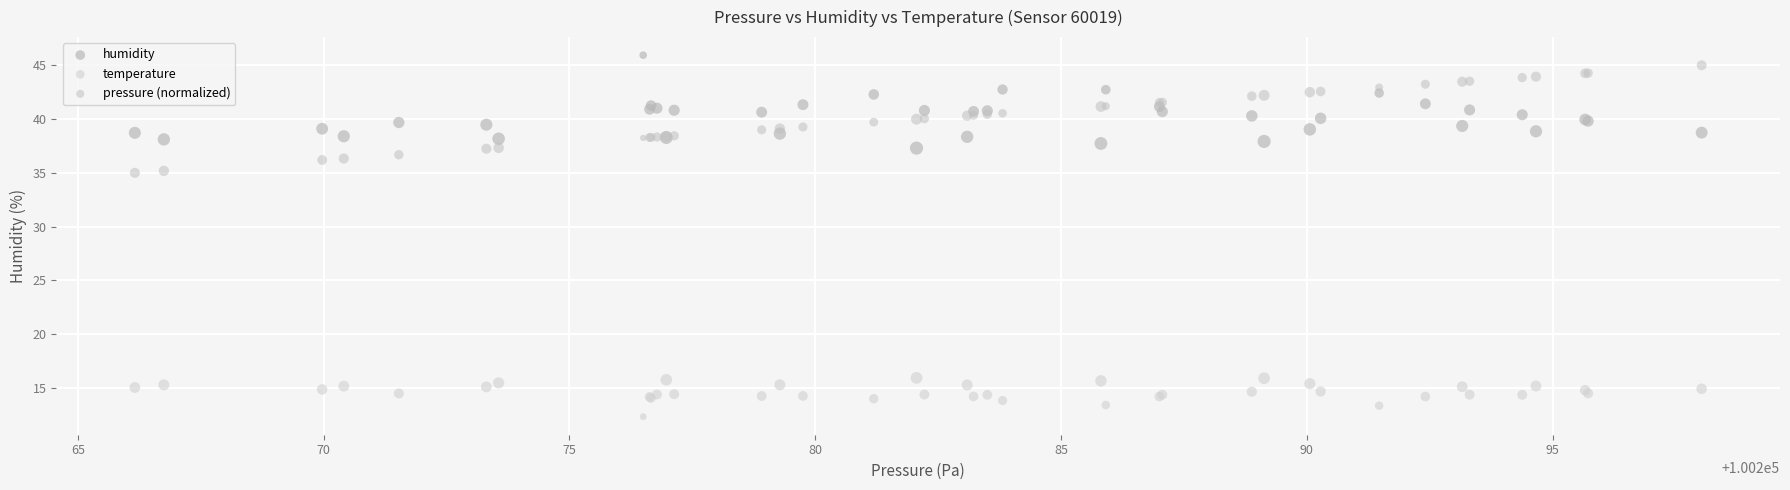

Which series reaches the maximum Y coordinate?

humidity